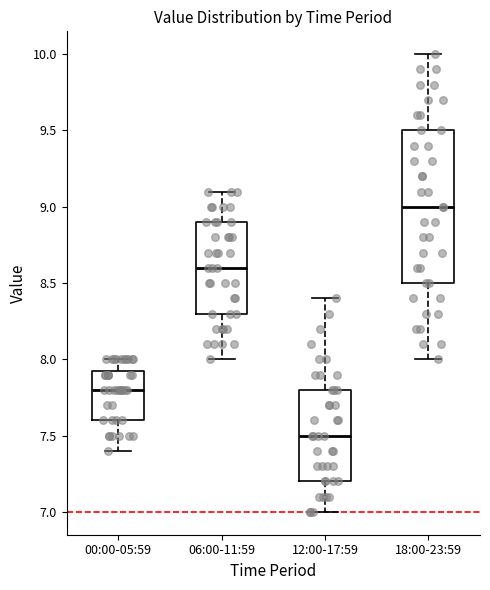

Comparing the boxes themselves (not the whiskers), which one is the tallest?

18:00-23:59